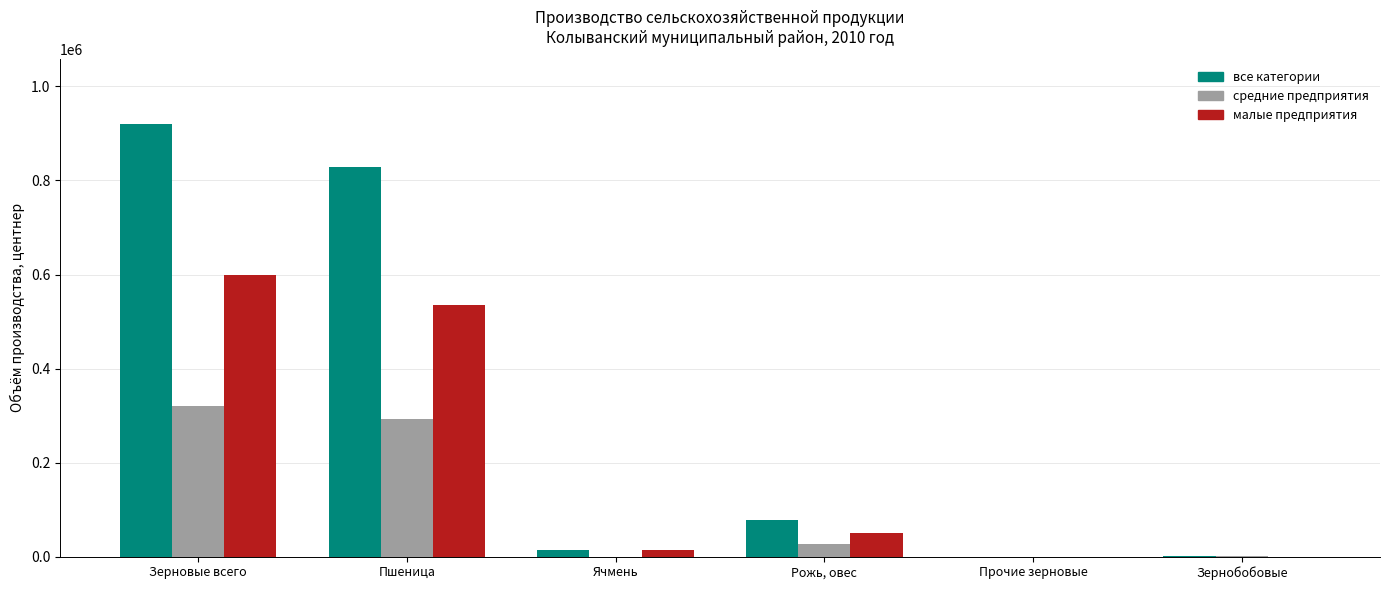

Which category has the highest value across all series?

Зерновые всего